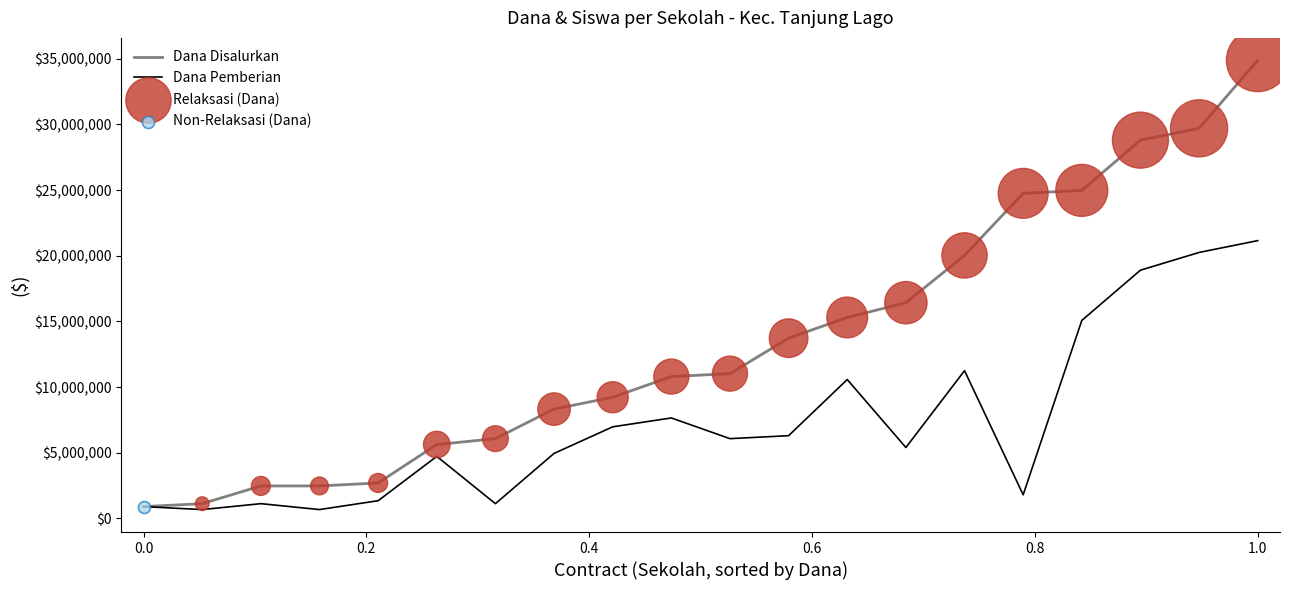

At how many categories does at least one series exceed 22226603?

5